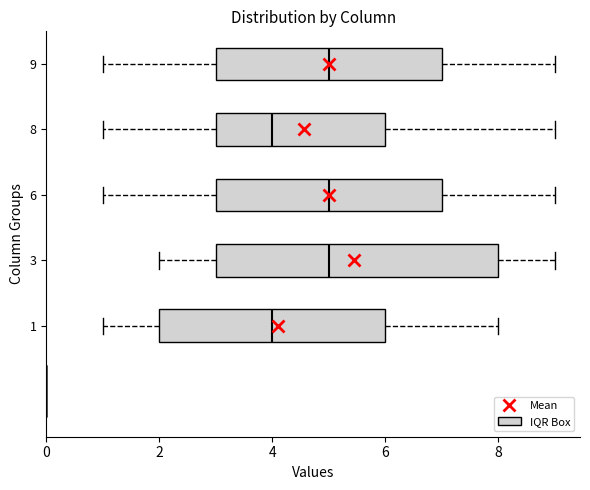

Reading bottom to top, transcribe this box plot: for each box, give where its median line is, the range the box spans, and where its two whiskers end, as read against the x-axis. The values are not printed on the chart, so give them approximately, as read against the axis.

1: median 4, box 2 to 6, whiskers 1 to 8
3: median 5, box 3 to 8, whiskers 2 to 9
6: median 5, box 3 to 7, whiskers 1 to 9
8: median 4, box 3 to 6, whiskers 1 to 9
9: median 5, box 3 to 7, whiskers 1 to 9